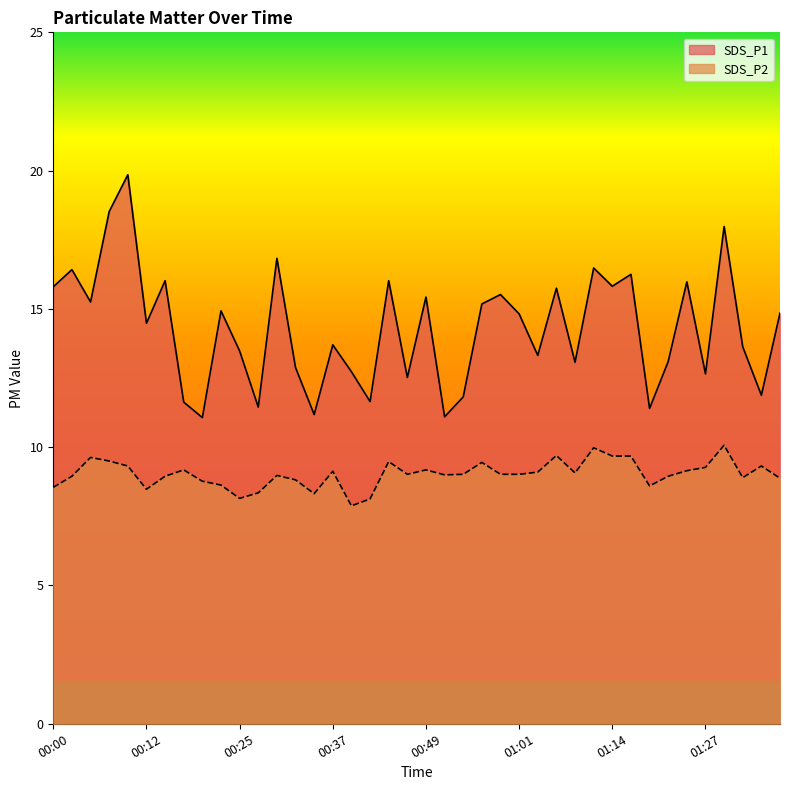

What is the sum of the SDS_P1 values at 01:37 and 01:04?

28.2